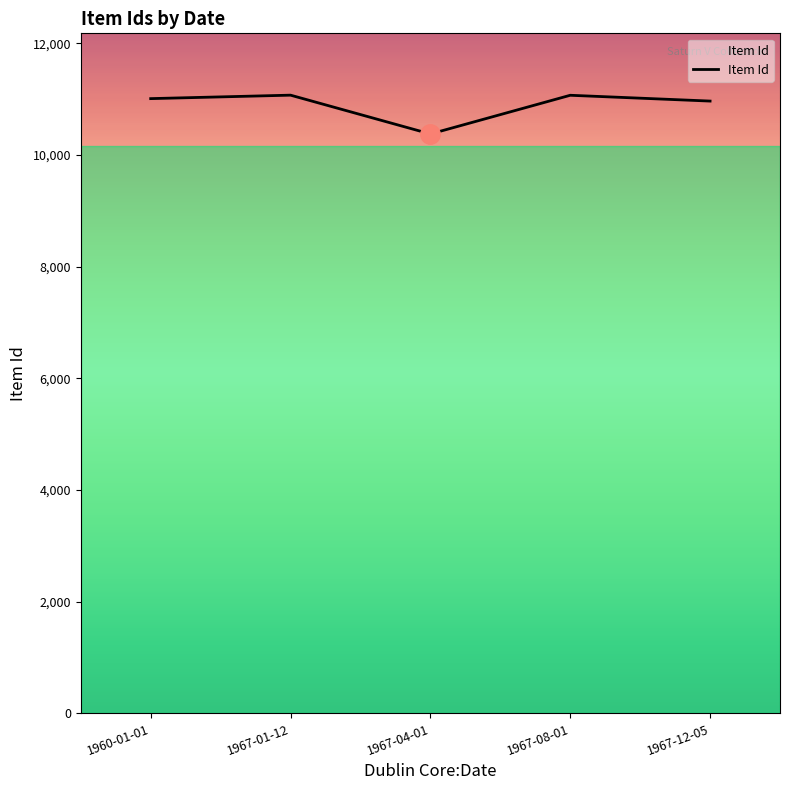

True or false: there are more than 2 points higher than both neighbors.

False